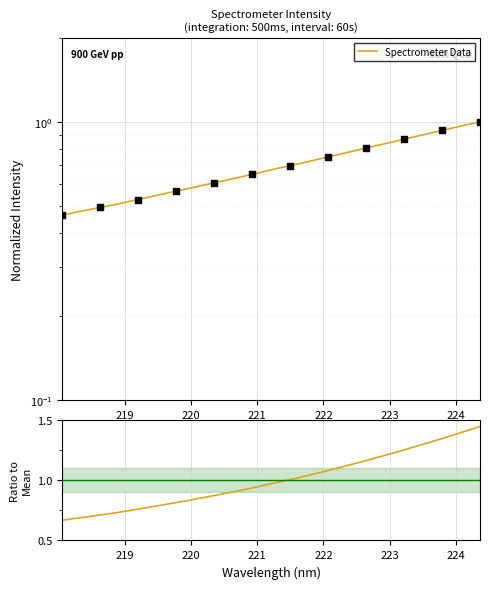

Is the value of Spectrometer Data at 15 greater than the value of Ratio to Mean at 8?

No